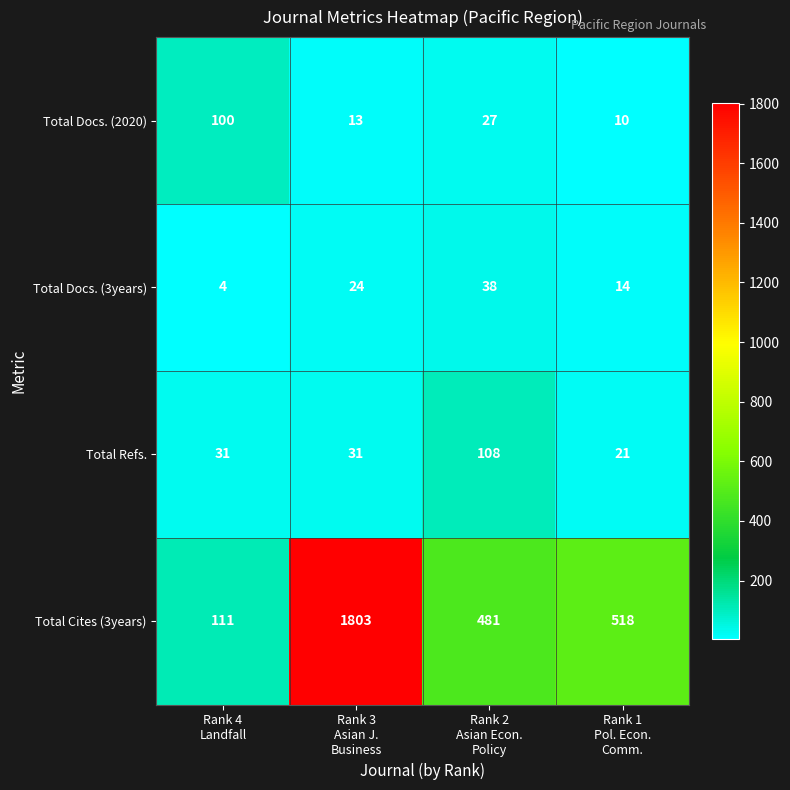

How many series are shown in this chart?

4